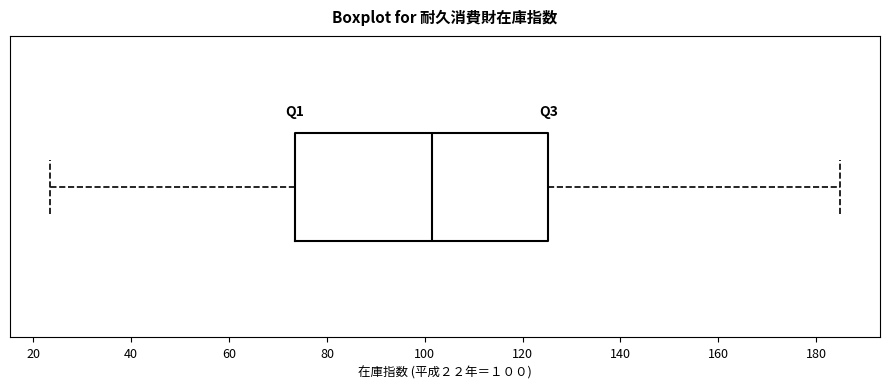

Where does the right whisker of the box end on the x-axis? The values are not printed on the chart, so give them approximately, as read against the axis.

186